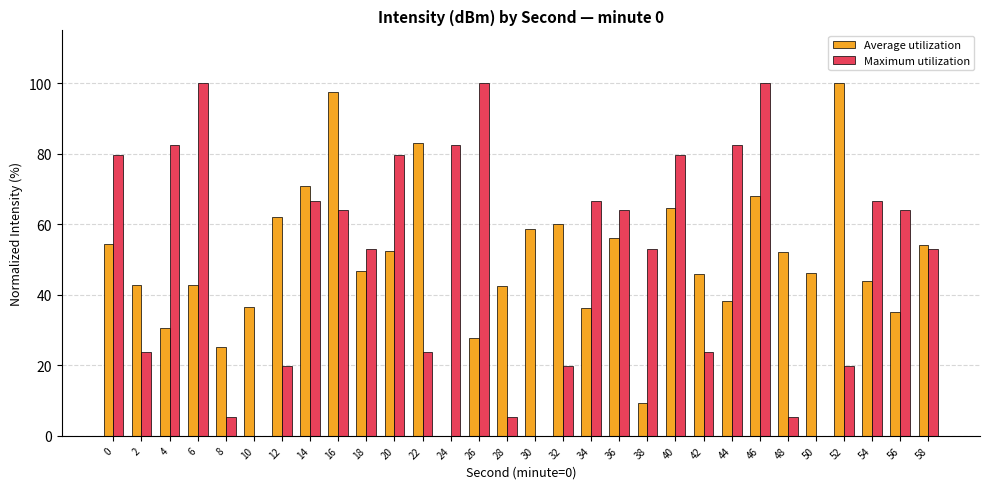

What is the sum of the Maximum utilization values at 16 and 38?

116.9